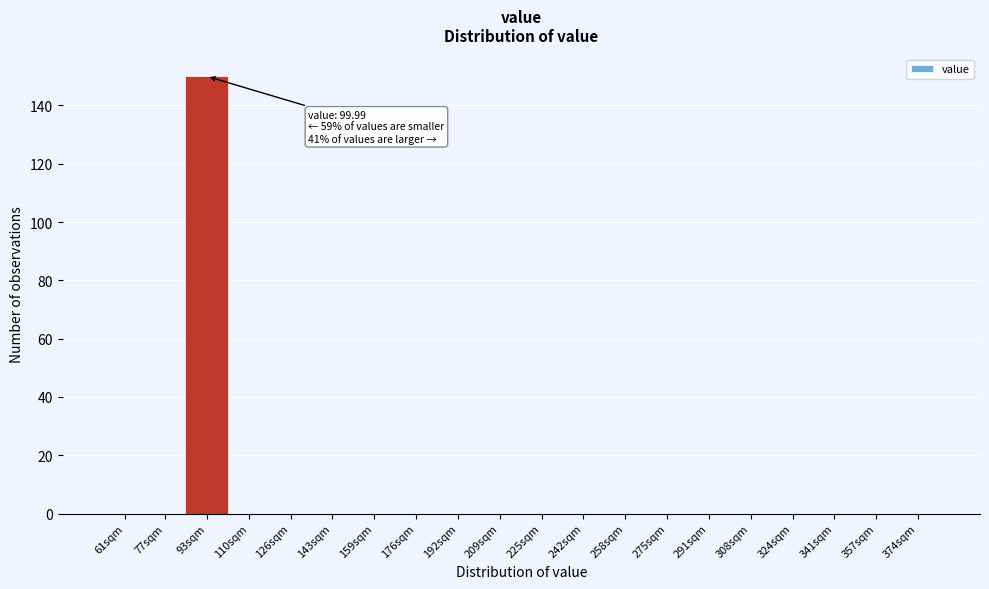

Reading left to right, extract all data points from this chart.

61sqm=0	77sqm=0	93sqm=150	110sqm=0	126sqm=0	143sqm=0	159sqm=0	176sqm=0	192sqm=0	209sqm=0	225sqm=0	242sqm=0	258sqm=0	275sqm=0	291sqm=0	308sqm=0	324sqm=0	341sqm=0	357sqm=0	374sqm=0